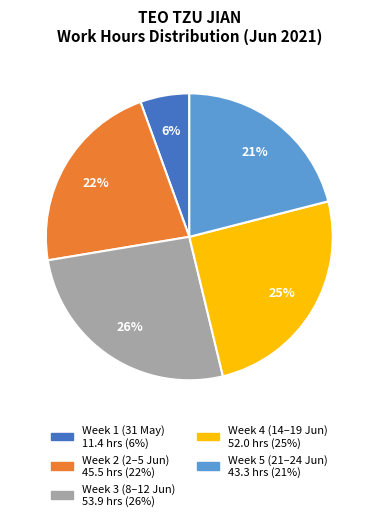

To the nearest percent, what is the average slice percentage?

20%